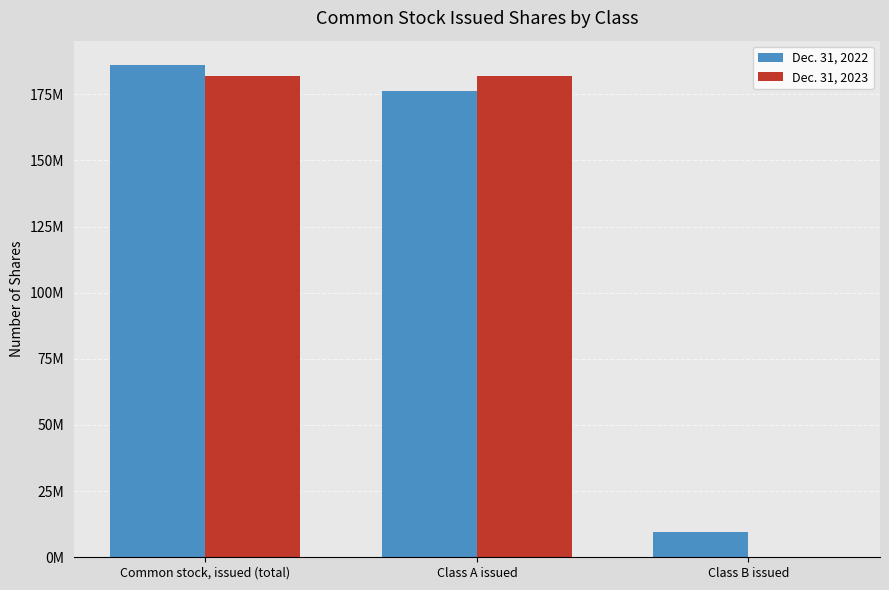

What are all the series names shown in the legend?

Dec. 31, 2022, Dec. 31, 2023